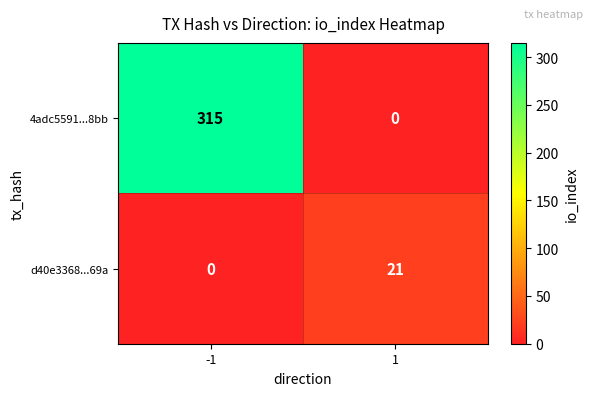

Is it true that d40e3368...69a equals 7 at -1?

False